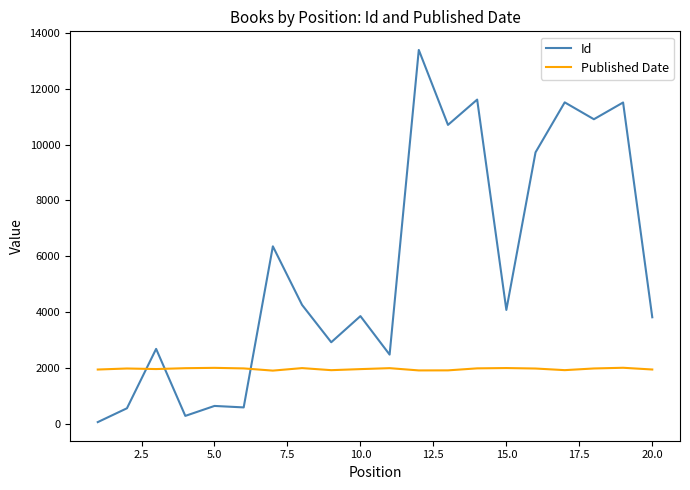

How many lines are shown in the chart?

2